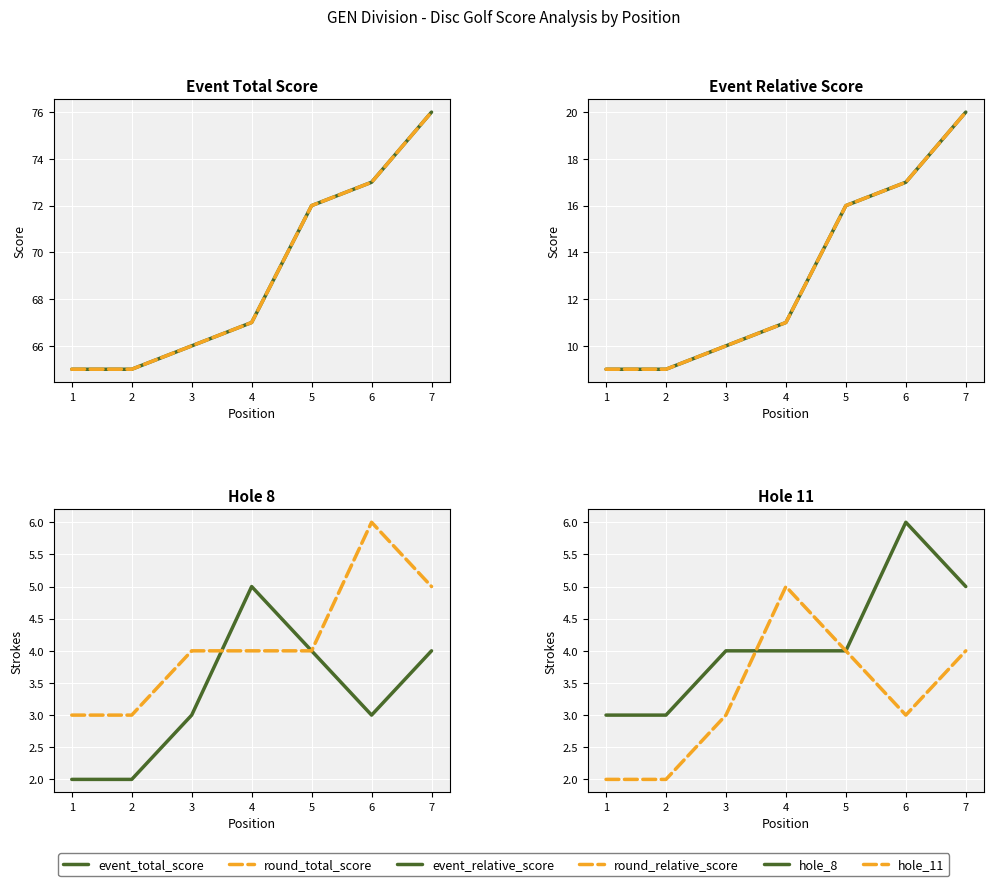

Which series has the largest total across all categories?

event_total_score